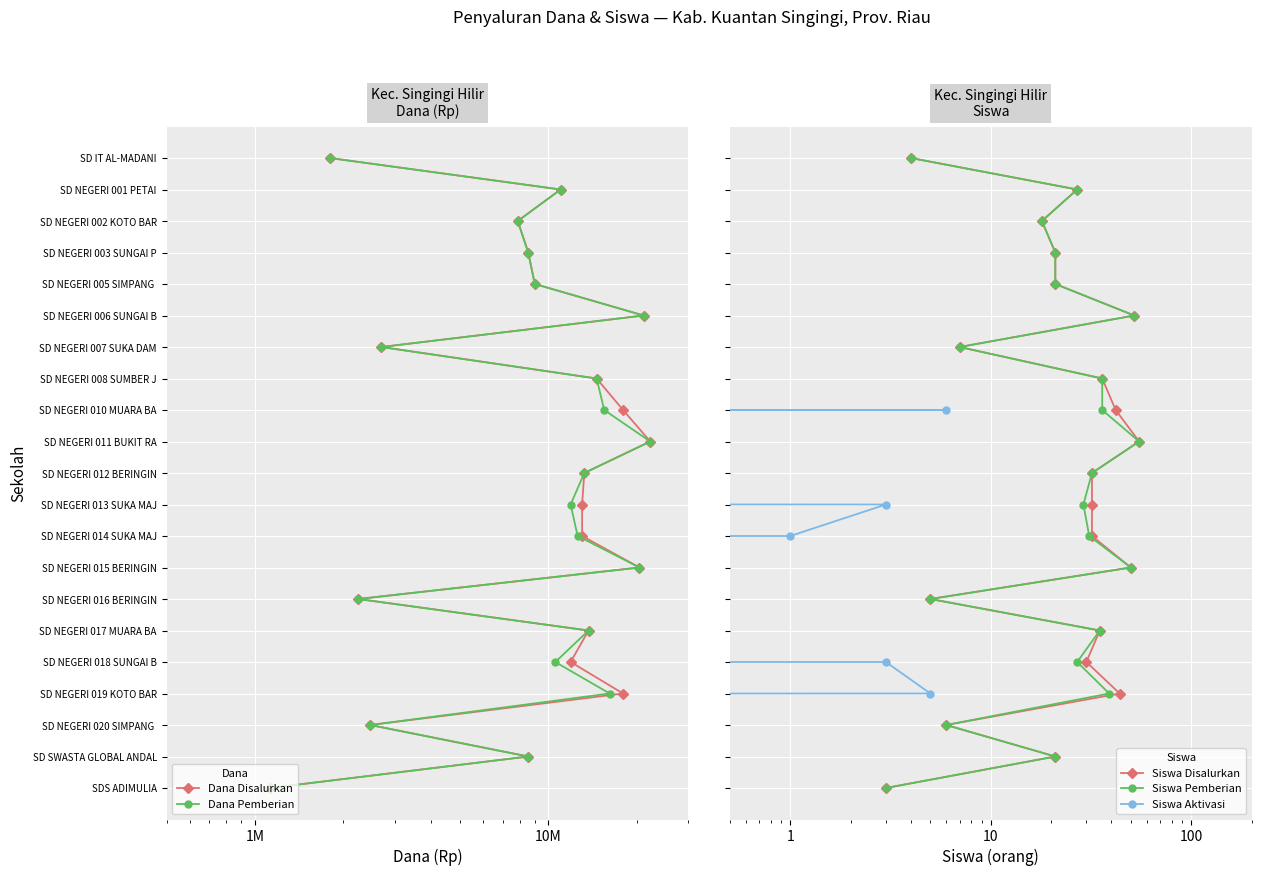

What is the difference between the second highest and minimum values in the Dana Disalurkan series?

19